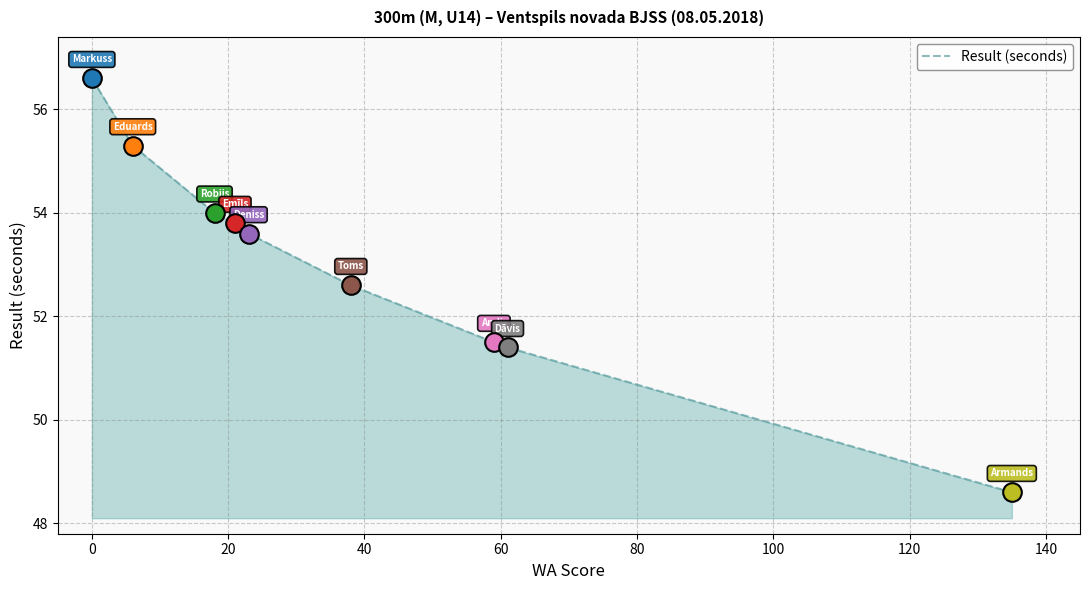

What is the difference between the maximum and minimum values?

8.0